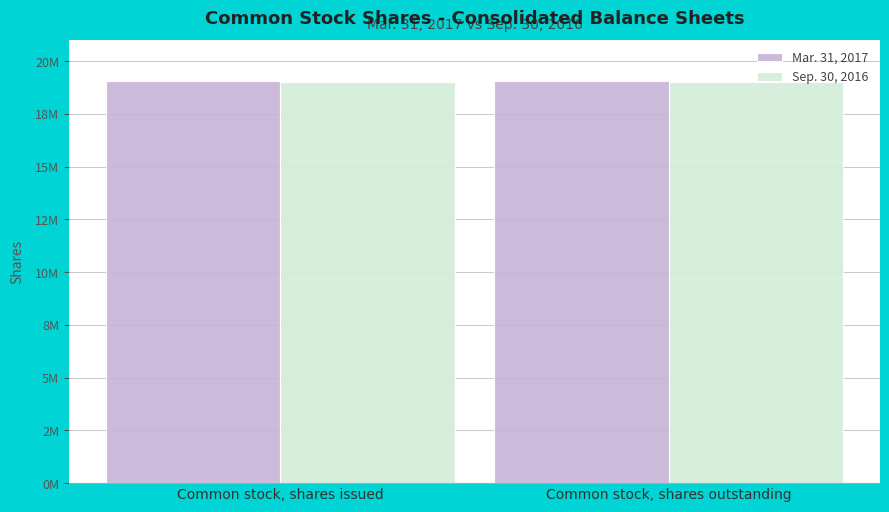

Is it true that Mar. 31, 2017 equals 19054000 at Common stock, shares issued?

True